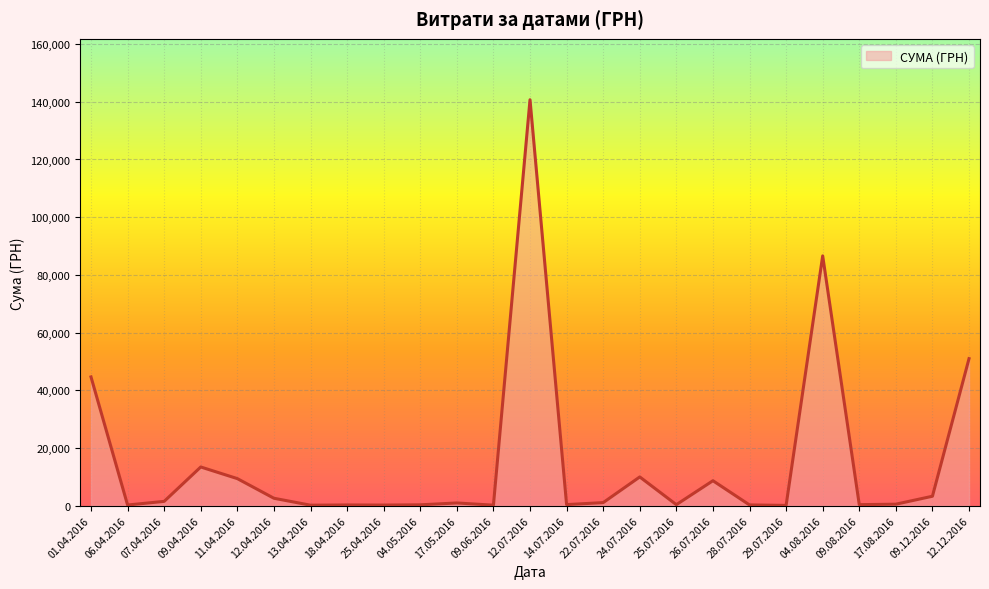

At which label is the value closest to 70401?

04.08.2016